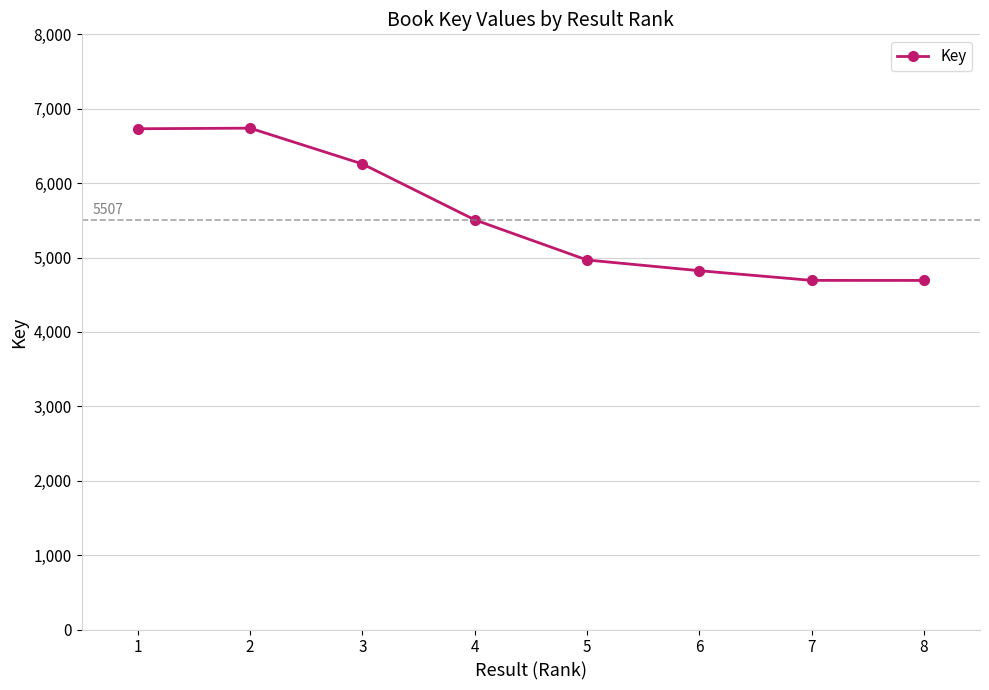

What is the minimum value shown in the chart?

4692